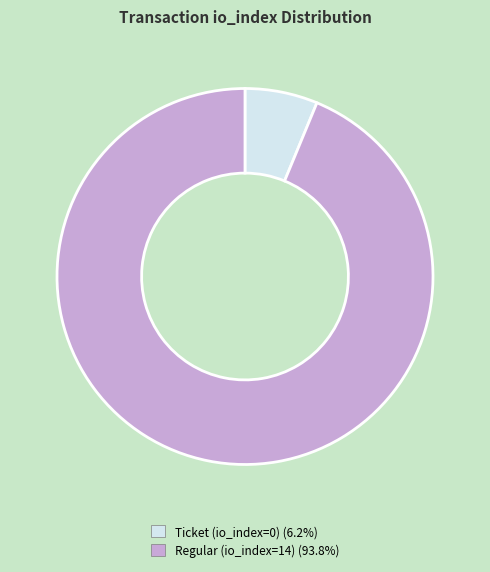

Does Regular (io_index=14) account for over 50% of the chart?

Yes